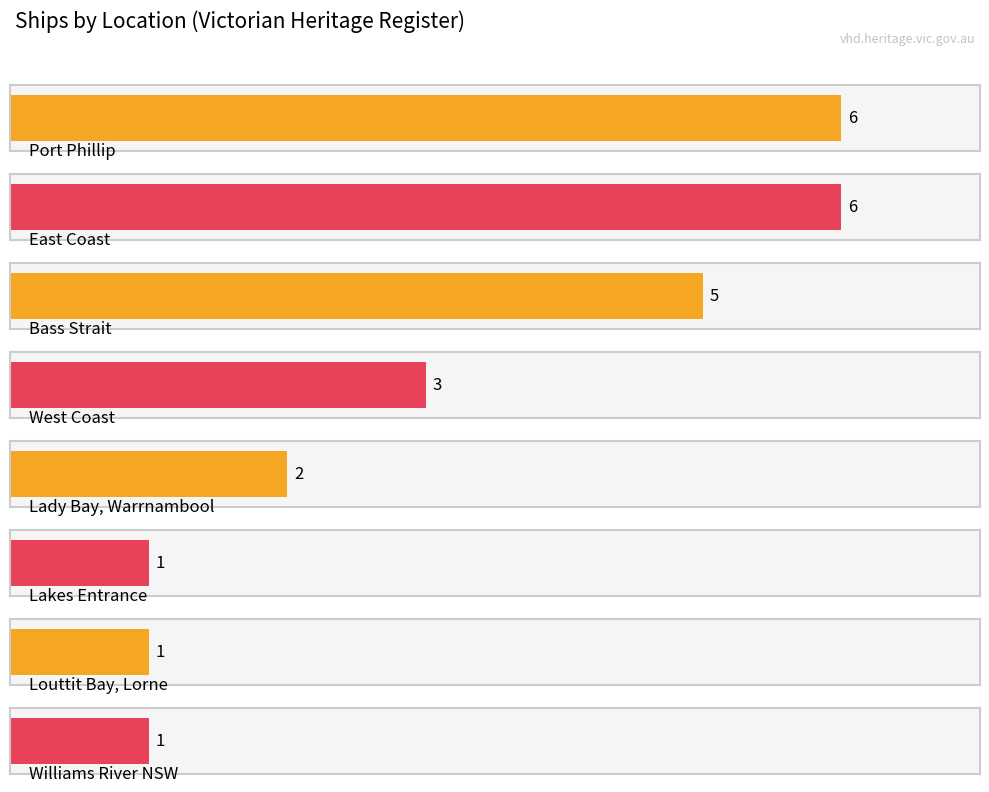

Count the values in the range 1 to 6.

8